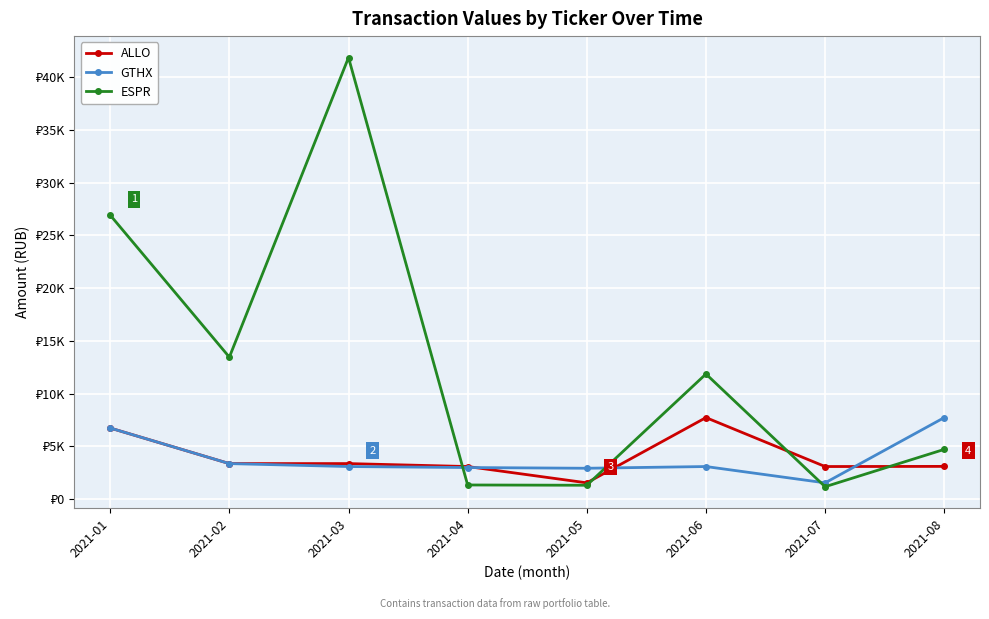

Which category has the lowest value in the ESPR series?

2021-07